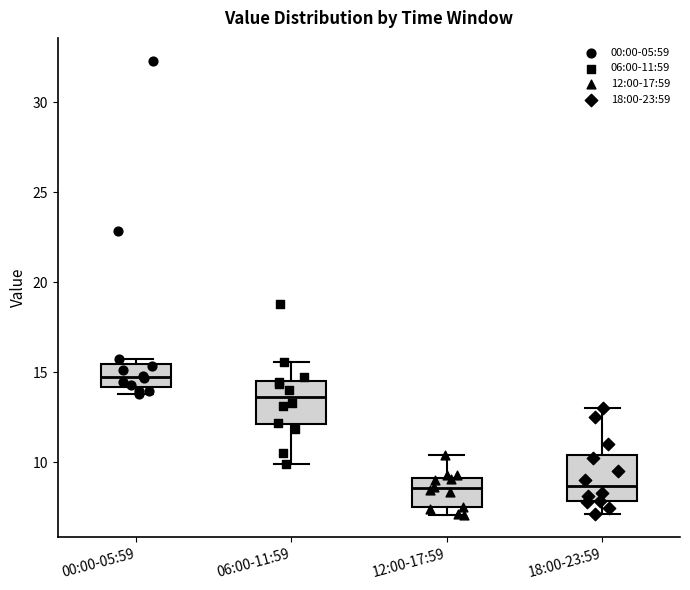

Where is the upper edge of the box for 06:00-11:59 on the y-axis? The values are not printed on the chart, so give them approximately, as read against the axis.

14.5